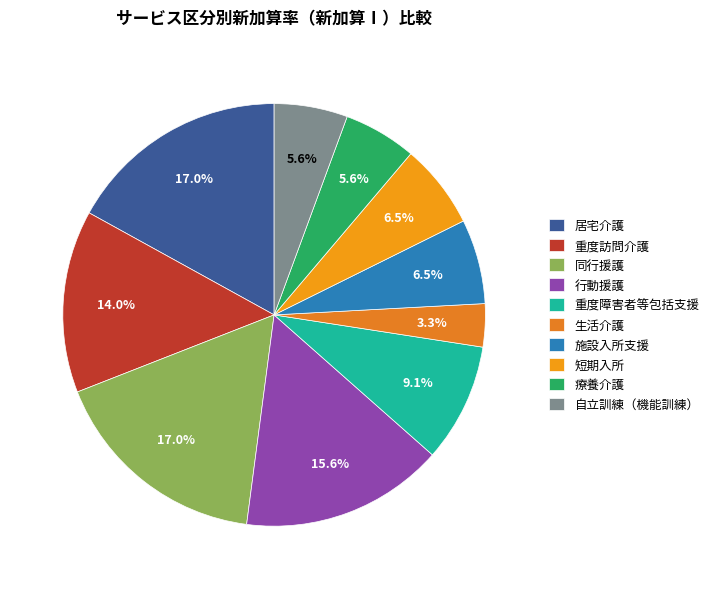

Does 生活介護 represent more than half of the total?

No